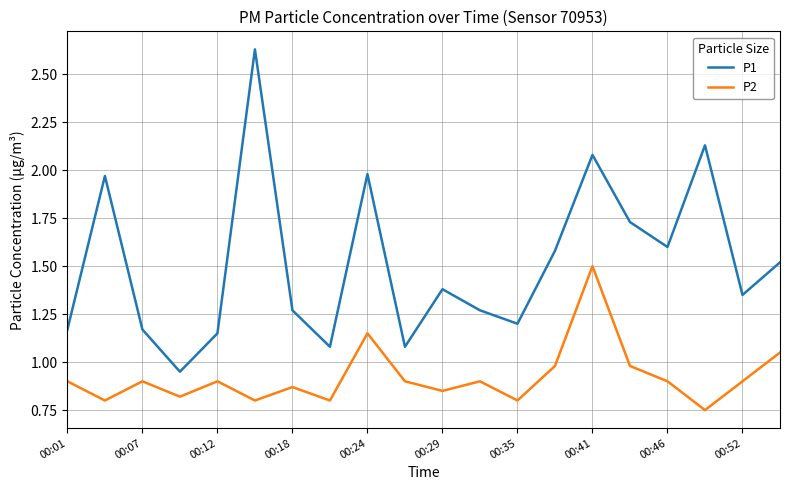

What is the maximum value for P2?

1.5